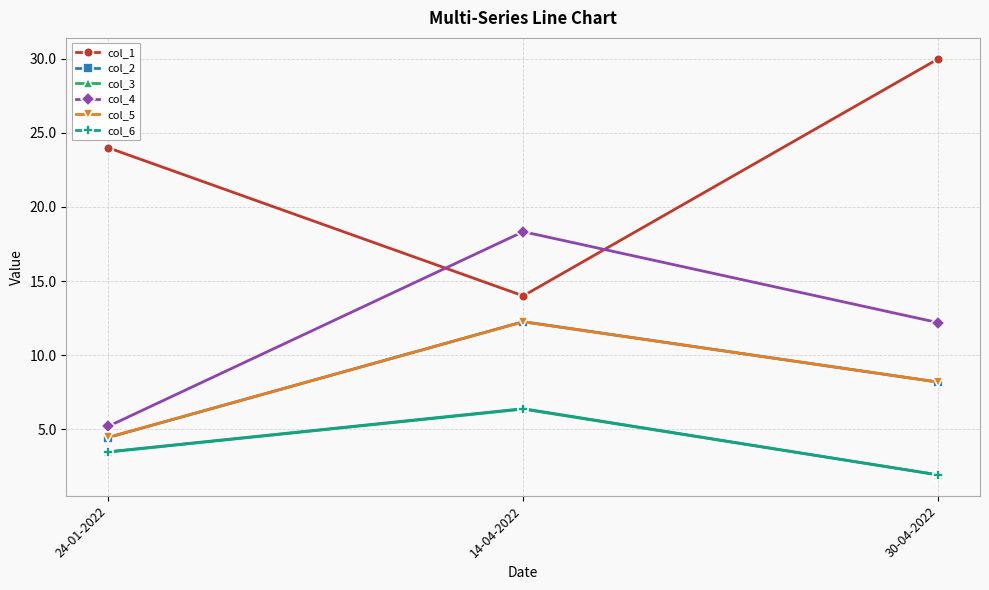

What are all the series names shown in the legend?

col_1, col_2, col_3, col_4, col_5, col_6